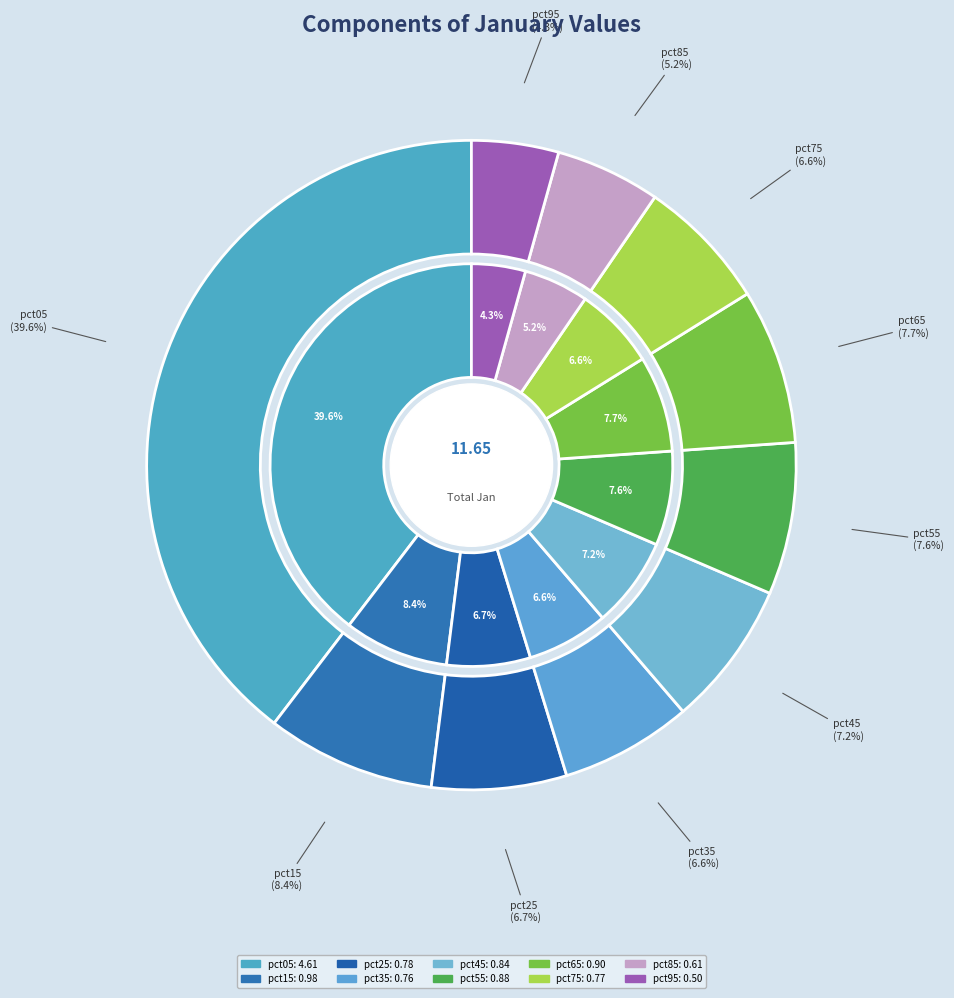

To the nearest percent, what is the average slice percentage?

10%